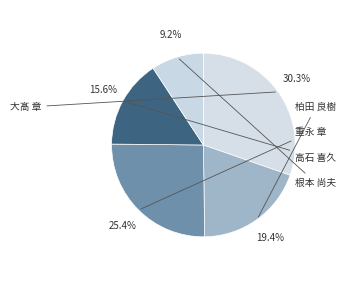

To the nearest percent, what is the combined percentage of 重永 章 and 柏田 良樹?

45%